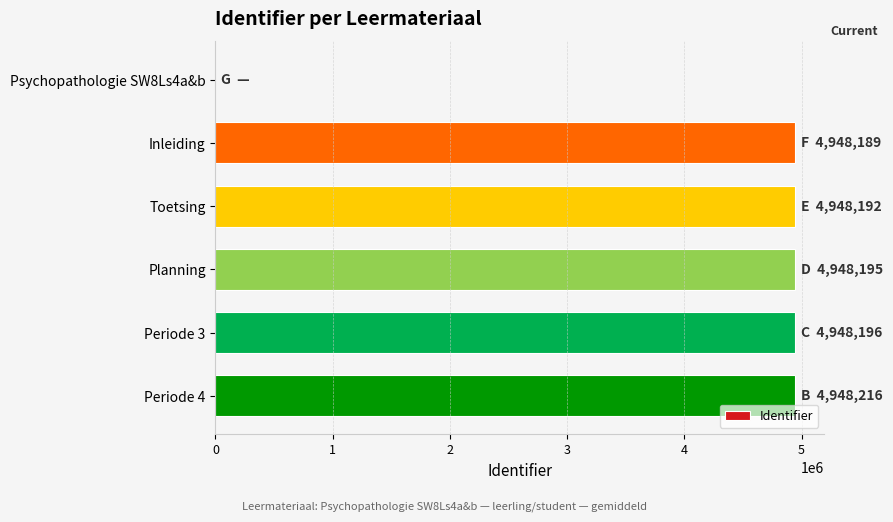

How many distinct data groups are displayed?

1